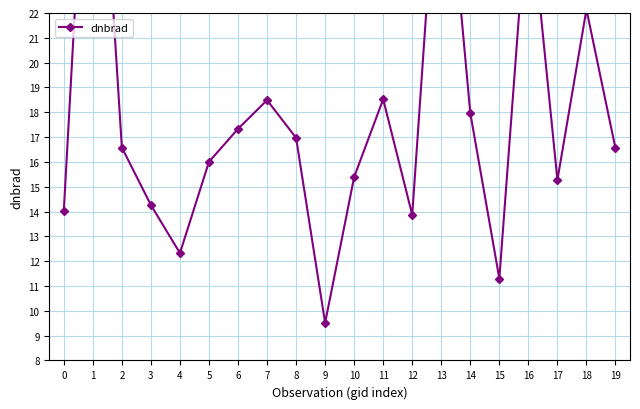

What is the smallest value displayed?

9.5